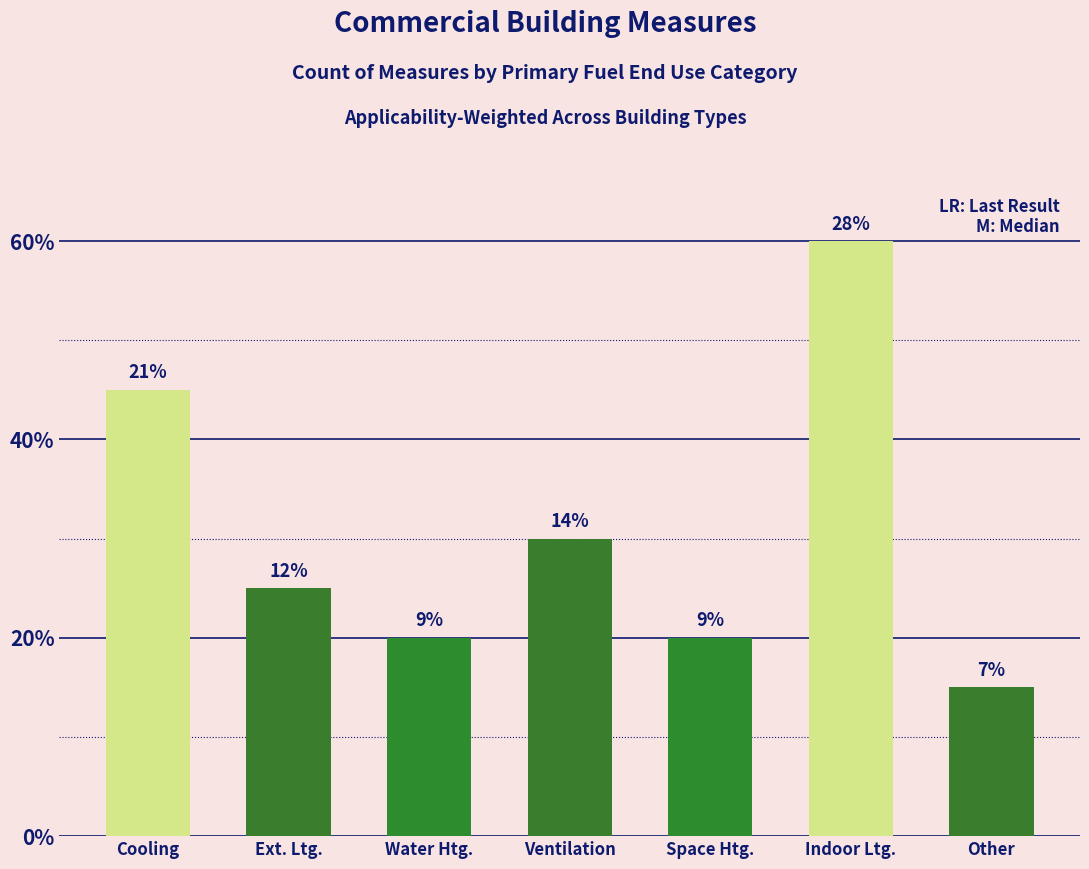

Does the chart contain any negative values?

No